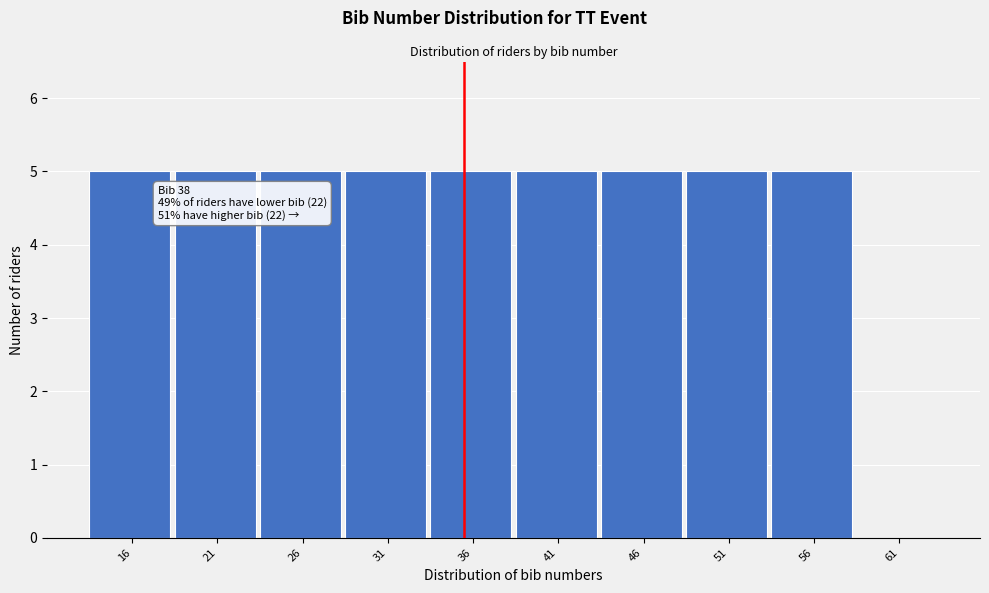

Reading left to right, transcribe all the data shown in this chart.

16=5	21=5	26=5	31=5	36=5	41=5	46=5	51=5	56=5	61=0